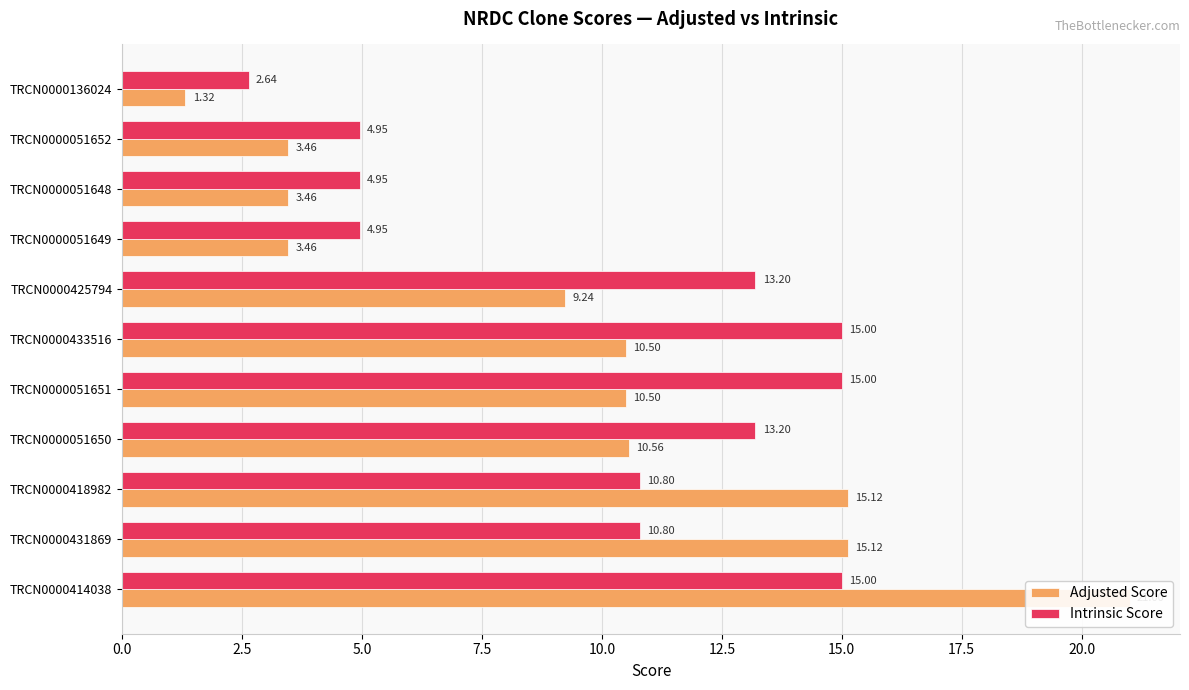

What are all the series names shown in the legend?

Adjusted Score, Intrinsic Score